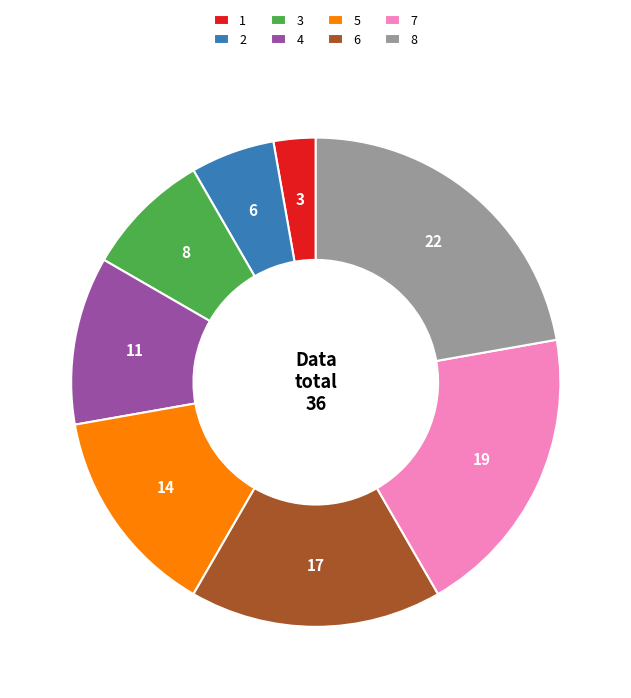

Which category has the biggest portion of the pie?

8